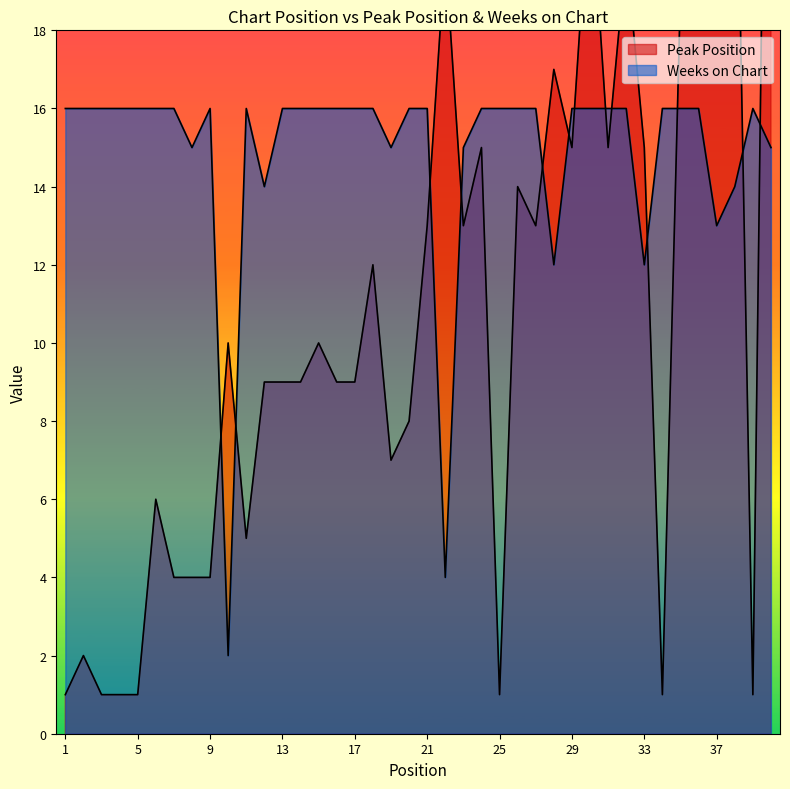

Reading right to left, extract all data points from this chart.

Peak Position: 37	1	26	27	25	19	1	15	20	15	22	15	17	13	14	1	15	13	20	13	8	7	12	9	9	10	9	9	9	5	10	4	4	4	6	1	1	1	2	1
Weeks on Chart: 15	16	14	13	16	16	16	12	16	16	16	16	12	16	16	16	16	15	4	16	16	15	16	16	16	16	16	16	14	16	2	16	15	16	16	16	16	16	16	16